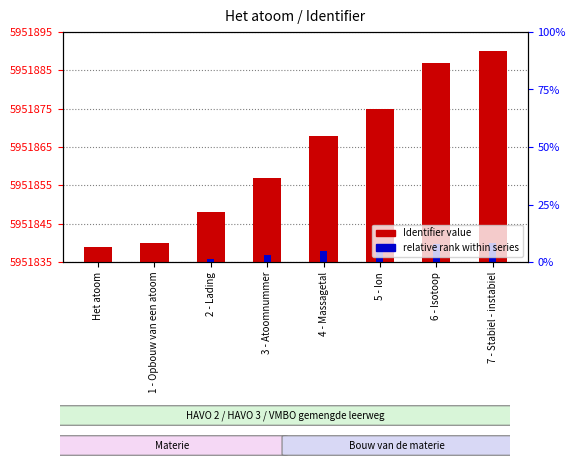

The value of Identifier value at 2 - Lading is 13.0. True or false?

True